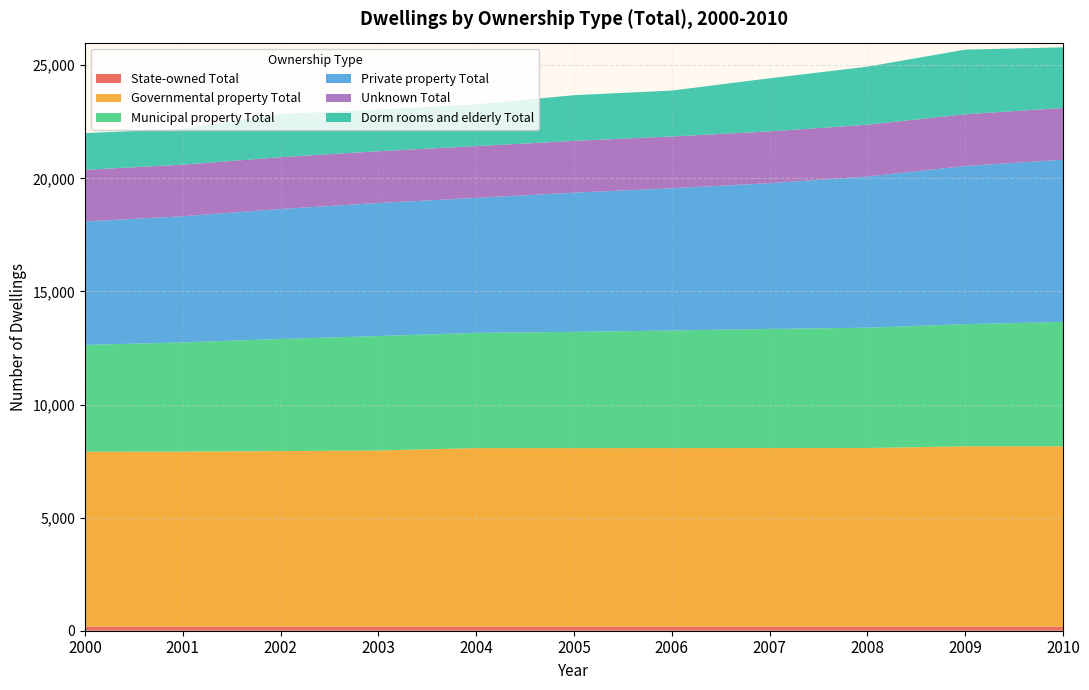

Reading left to right, list all the values displayed in this chart.

State-owned Total: 2000=182	2001=182	2002=182	2003=182	2004=182	2005=182	2006=183	2007=183	2008=182	2009=182	2010=182
Governmental property Total: 2000=7732	2001=7737	2002=7759	2003=7786	2004=7892	2005=7892	2006=7892	2007=7893	2008=7896	2009=7969	2010=7973
Municipal property Total: 2000=4722	2001=4828	2002=4959	2003=5060	2004=5094	2005=5139	2006=5199	2007=5267	2008=5318	2009=5402	2010=5495
Private property Total: 2000=5459	2001=5576	2002=5746	2003=5882	2004=5968	2005=6154	2006=6287	2007=6443	2008=6686	2009=6991	2010=7173
Unknown Total: 2000=2280	2001=2282	2002=2289	2003=2289	2004=2289	2005=2289	2006=2289	2007=2289	2008=2289	2009=2289	2010=2289
Dorm rooms and elderly Total: 2000=1623	2001=1583	2002=1910	2003=1840	2004=1845	2005=2020	2006=2030	2007=2349	2008=2565	2009=2858	2010=2680